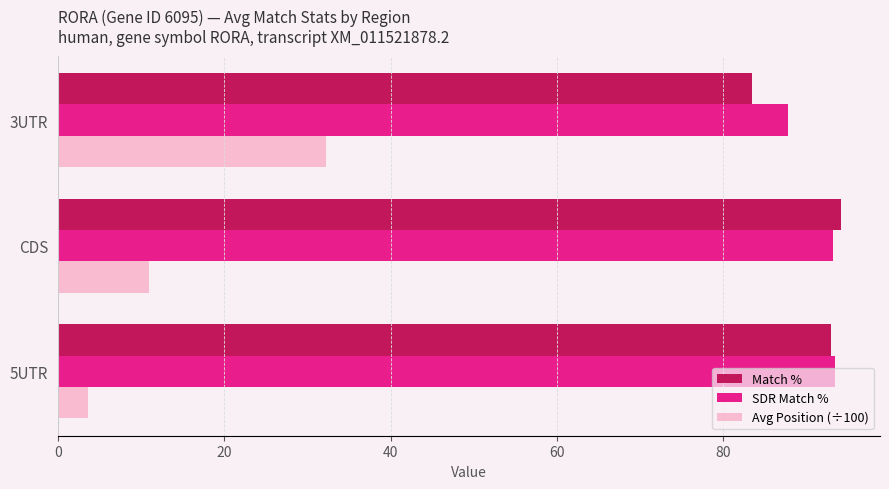

True or false: Avg Position (÷100) has a value of 11.0 at CDS.

True